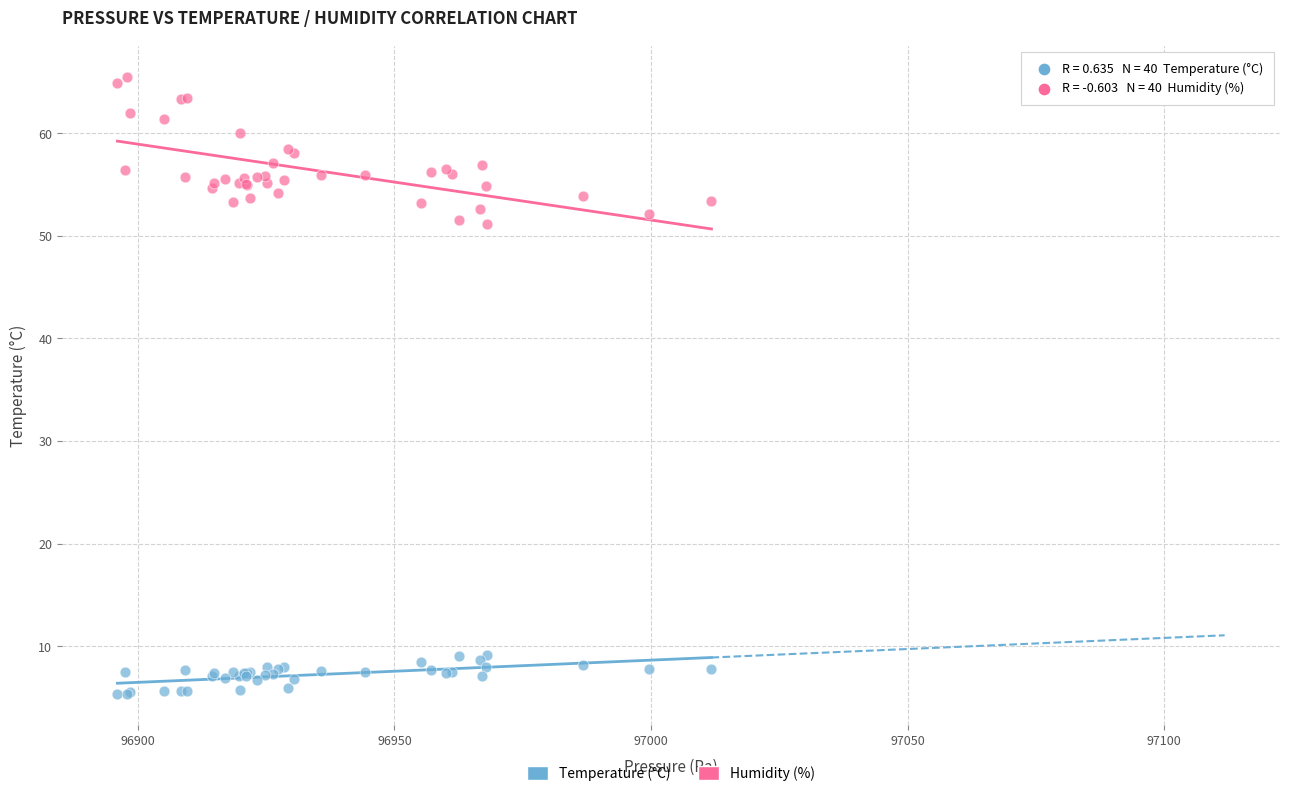

Which series contains the highest Y value?

Humidity (%)